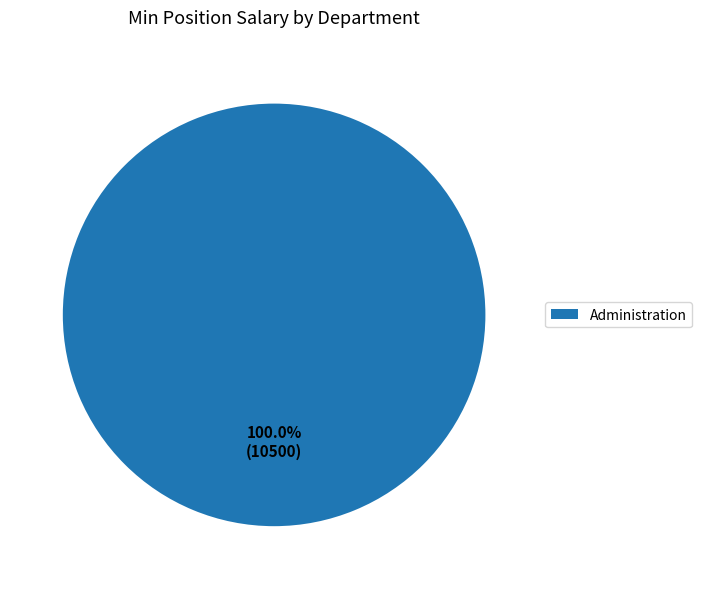

Rank the categories by value from lowest to highest.

Administration